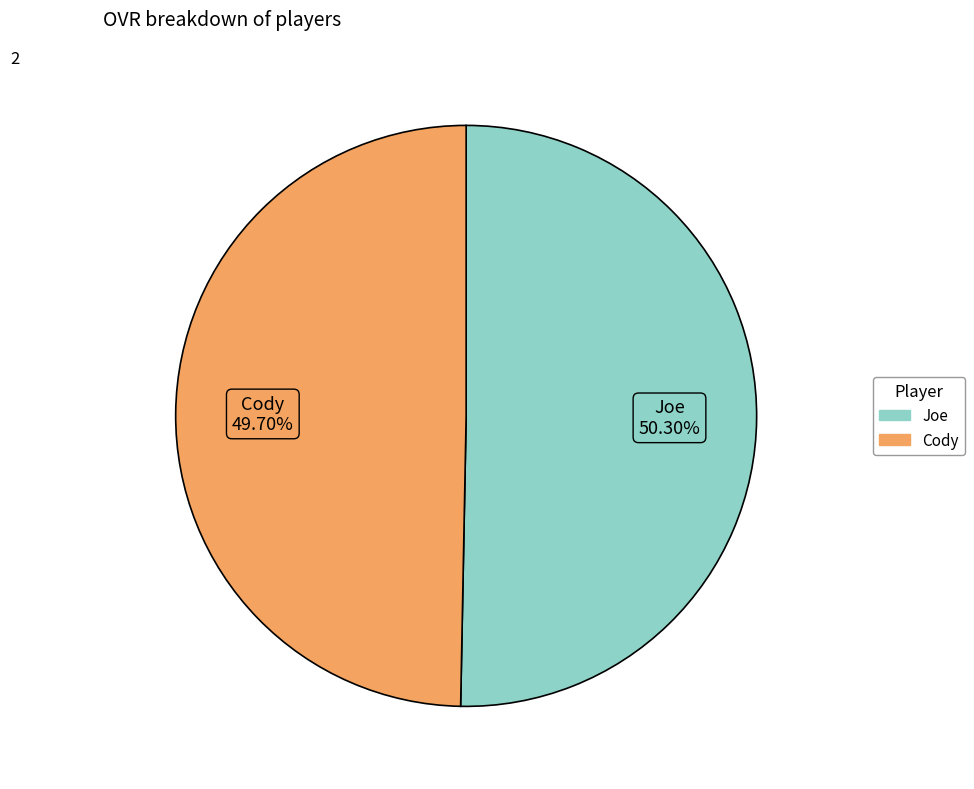

What is the ratio of the value at Joe to the value at Cody?

1.0